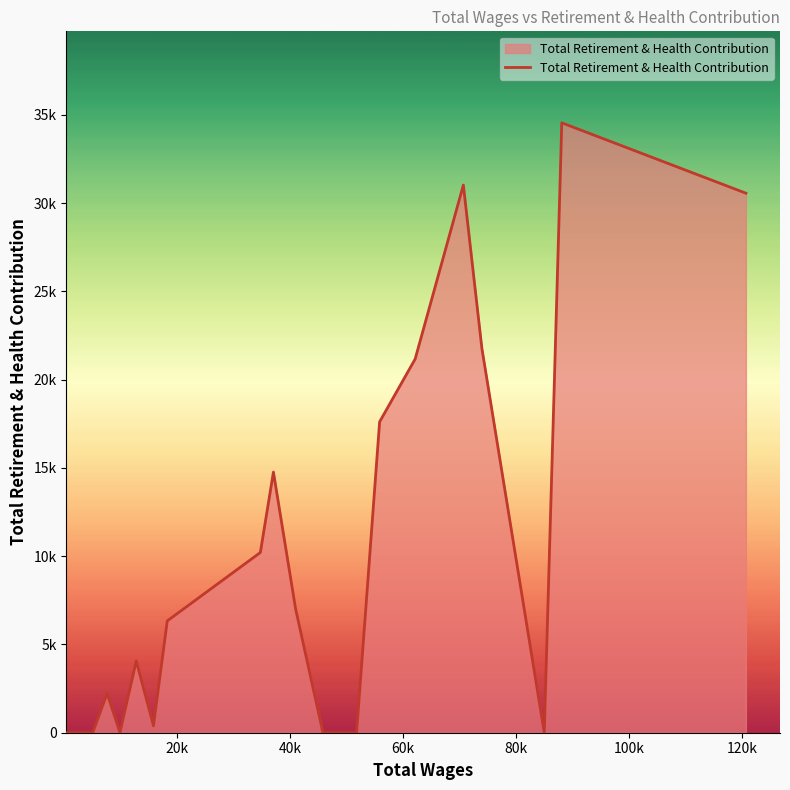

Does the chart have visible grid lines?

No